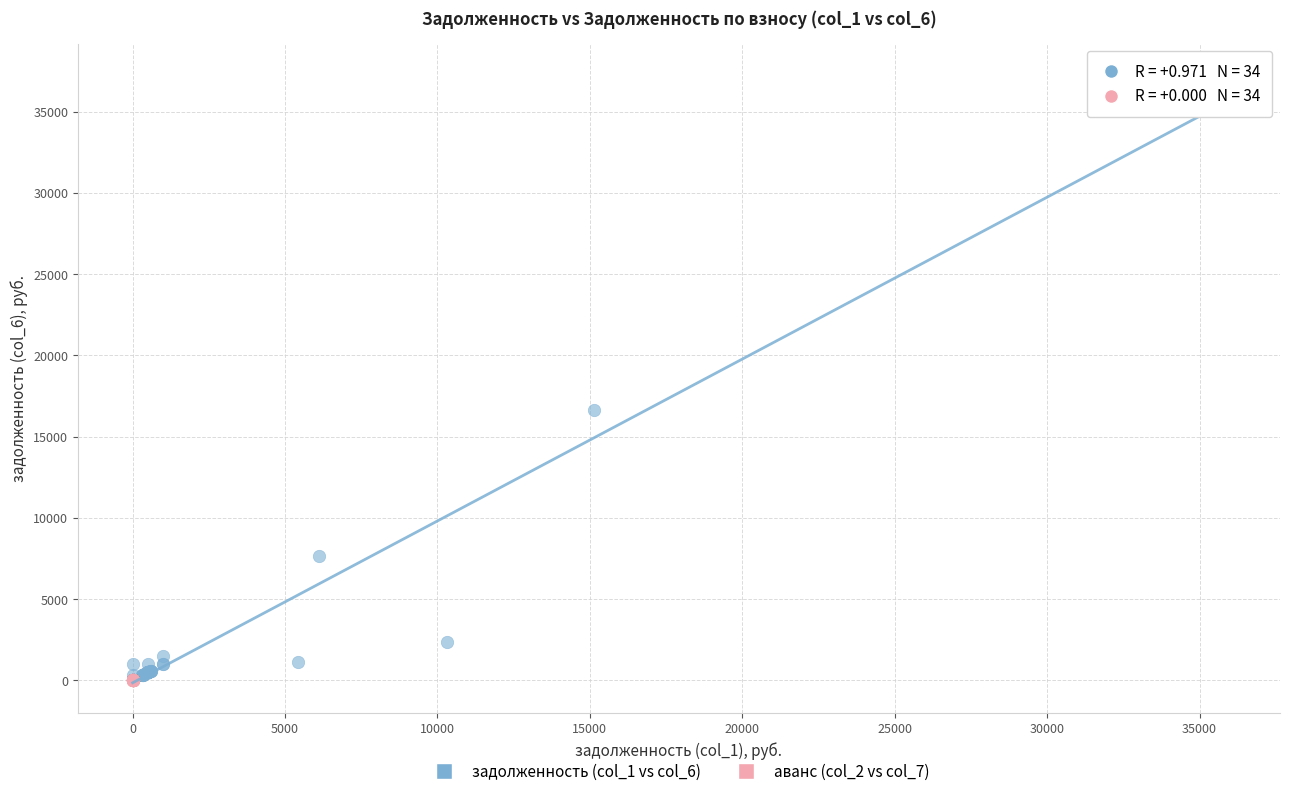

Which series contains the highest Y value?

задолженность (col_1 vs col_6)